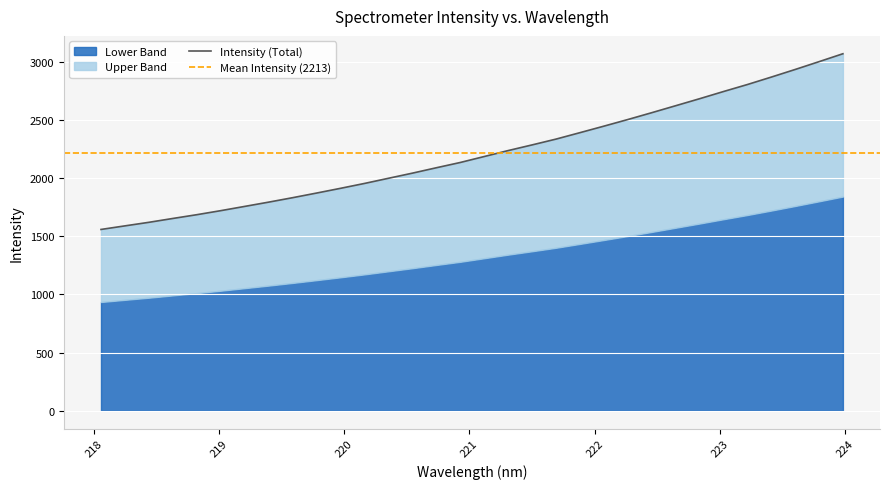

Count the number of categories in the chart.

32